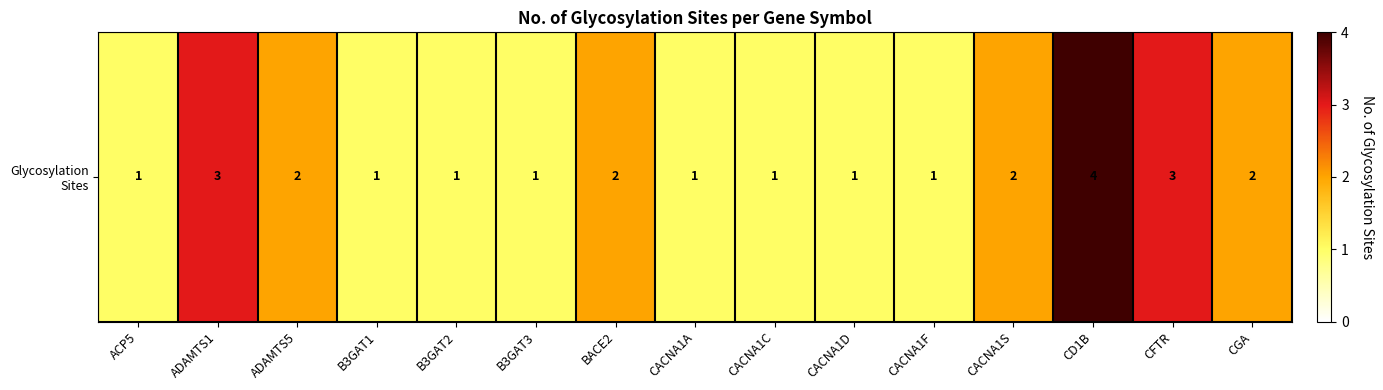

What is the ratio of the value at ADAMTS1 to the value at ADAMTS5?

1.5